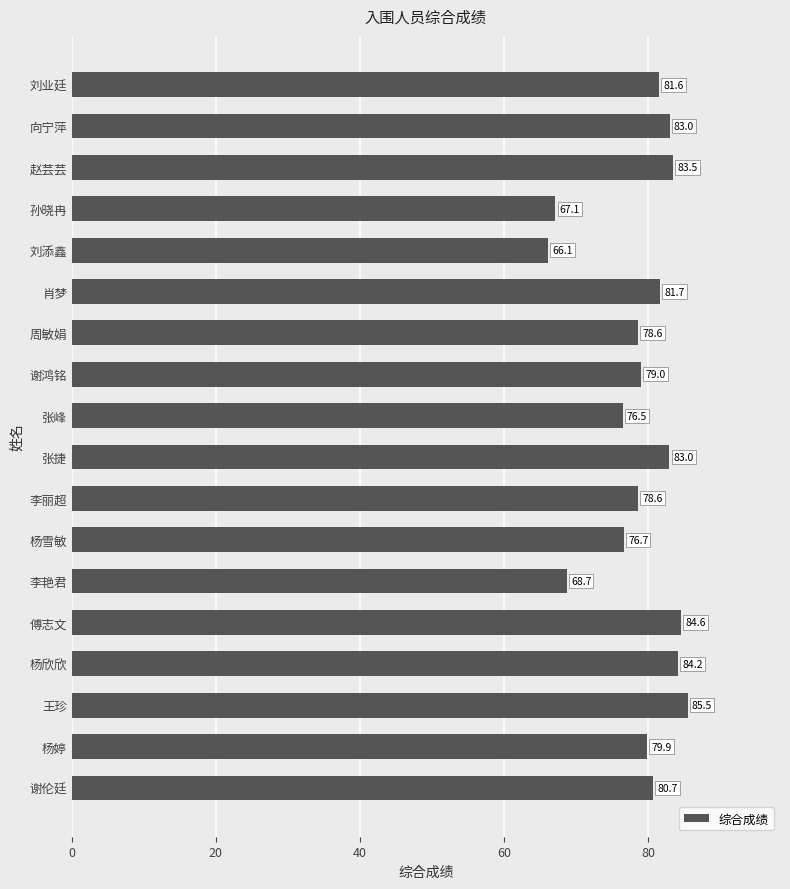

The value at 周敏娟 is 134.8. True or false?

False